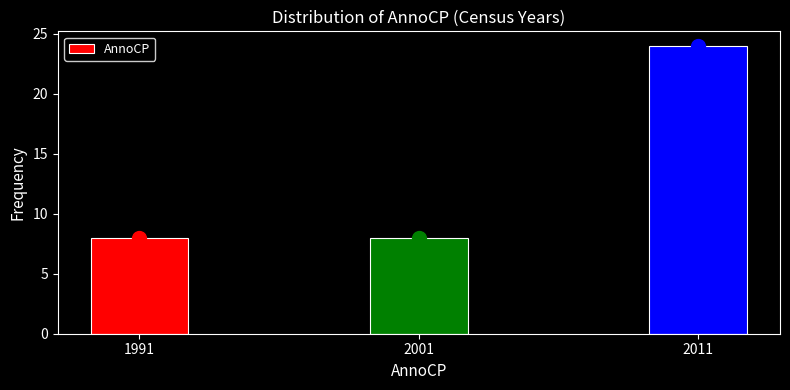

Reading left to right, extract all data points from this chart.

8	8	24